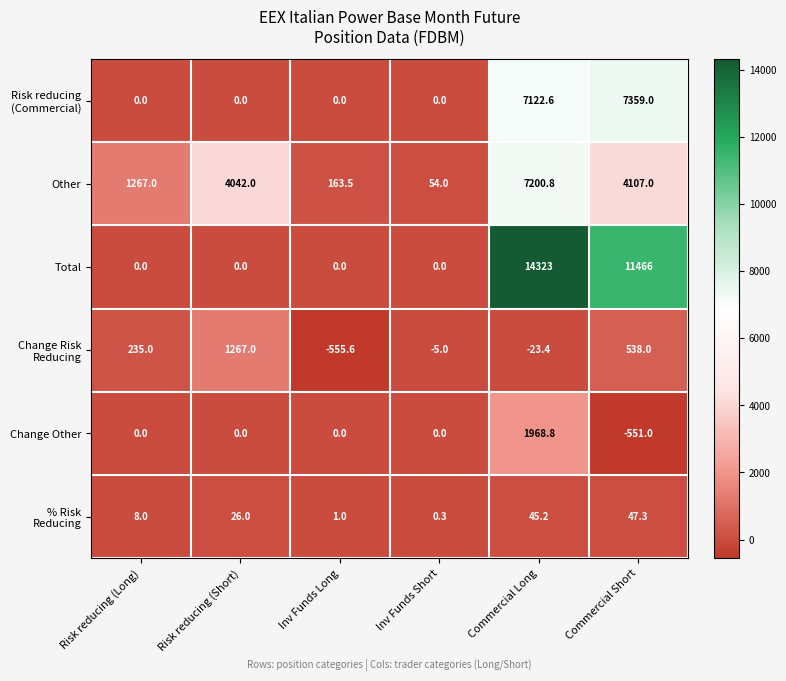

What is the spread (max minus min) of values at Commercial Long?

14346.4